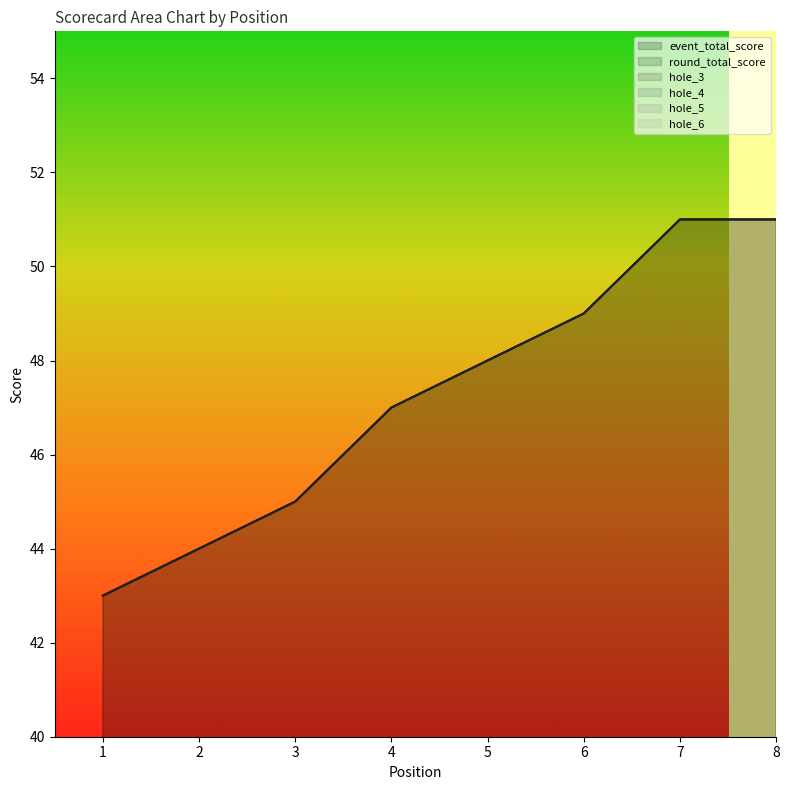

True or false: round_total_score and hole_4 intersect in this chart.

False